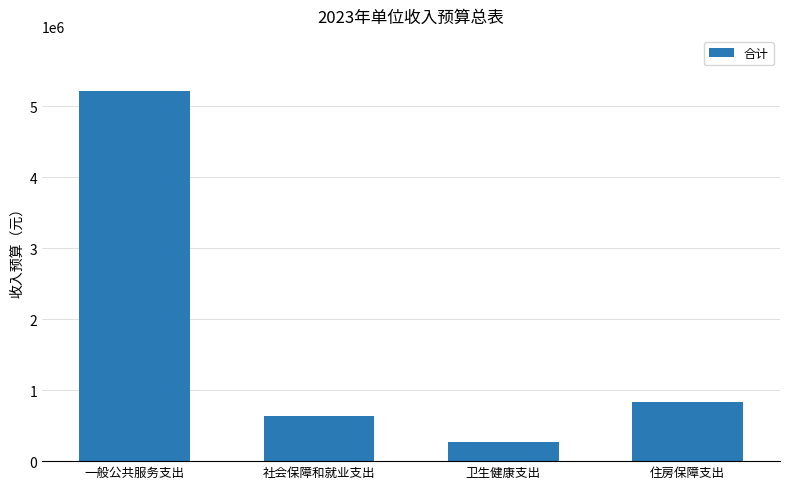

Reading left to right, transcribe all the data shown in this chart.

一般公共服务支出=5209400	社会保障和就业支出=641300	卫生健康支出=266400	住房保障支出=838700